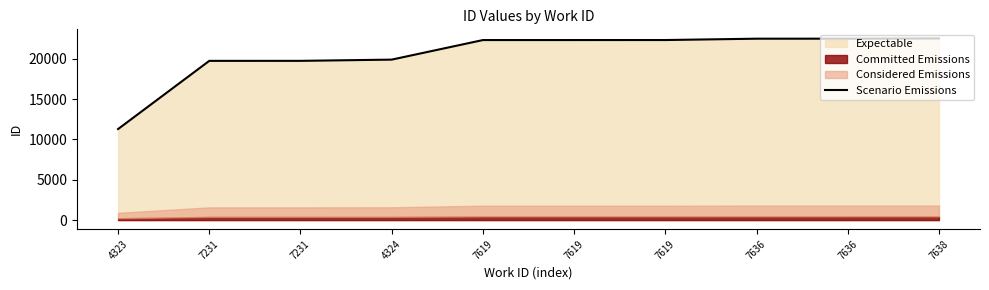

Reading left to right, extract all data points from this chart.

4323=11278	7231=19725	7231=19726	4324=19879	7619=22302	7619=22303	7619=22305	7636=22471	7636=22473	7638=22505